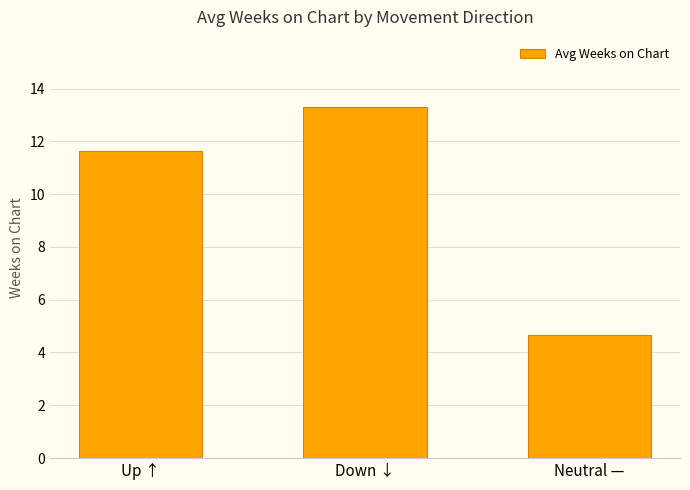

Where does the data first go above 11?

Up ↑